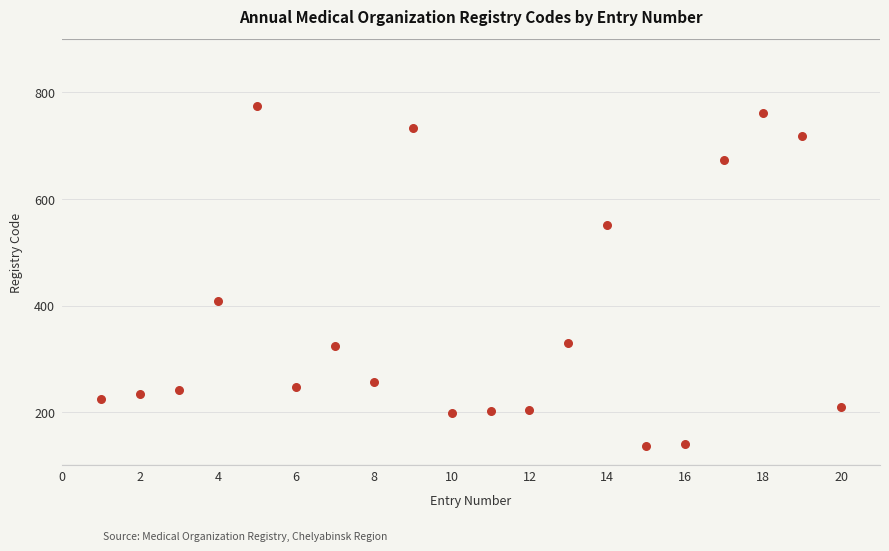

What is the range of X values (max minus min)?

19